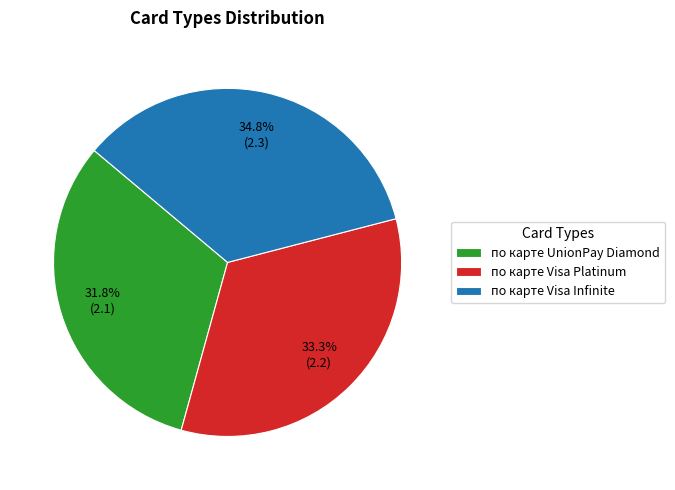

Between по карте Visa Infinite and по карте Visa Platinum, which is larger?

по карте Visa Infinite